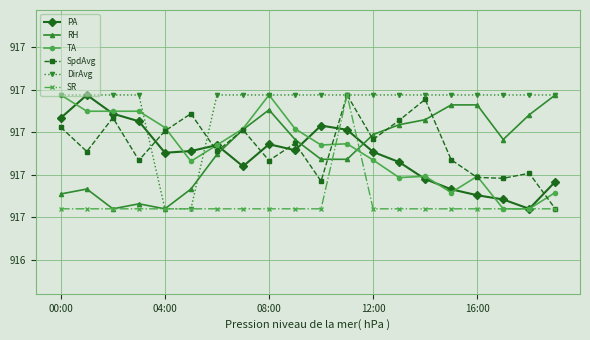

What are all the series names shown in the legend?

PA, RH, TA, SpdAvg, DirAvg, SR